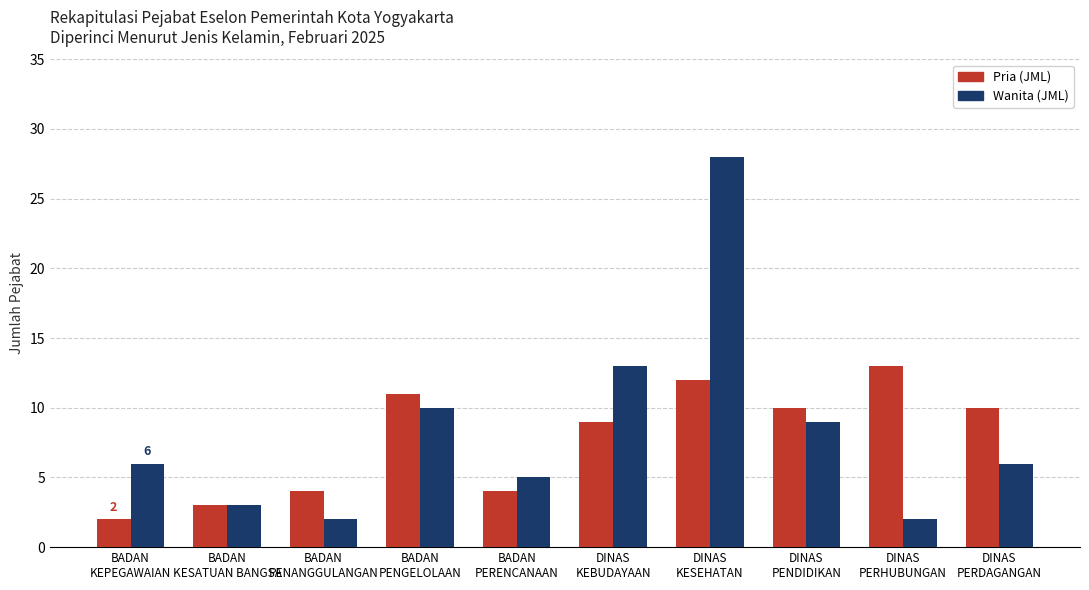

What is the highest value of the Wanita (JML) series?

28